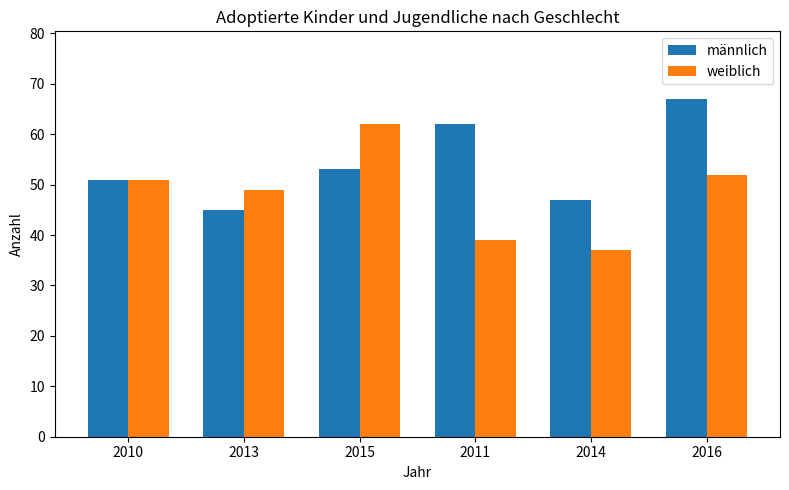

Read the weiblich value at 2016, to the nearest 5.

50